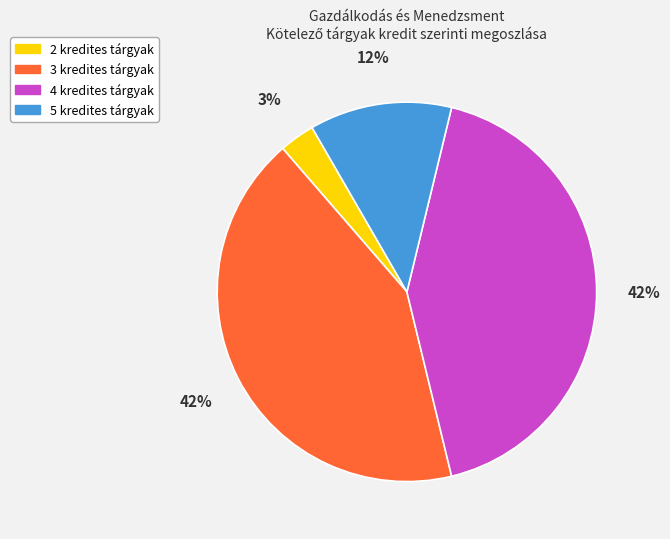

To the nearest percent, what is the average slice percentage?

25%